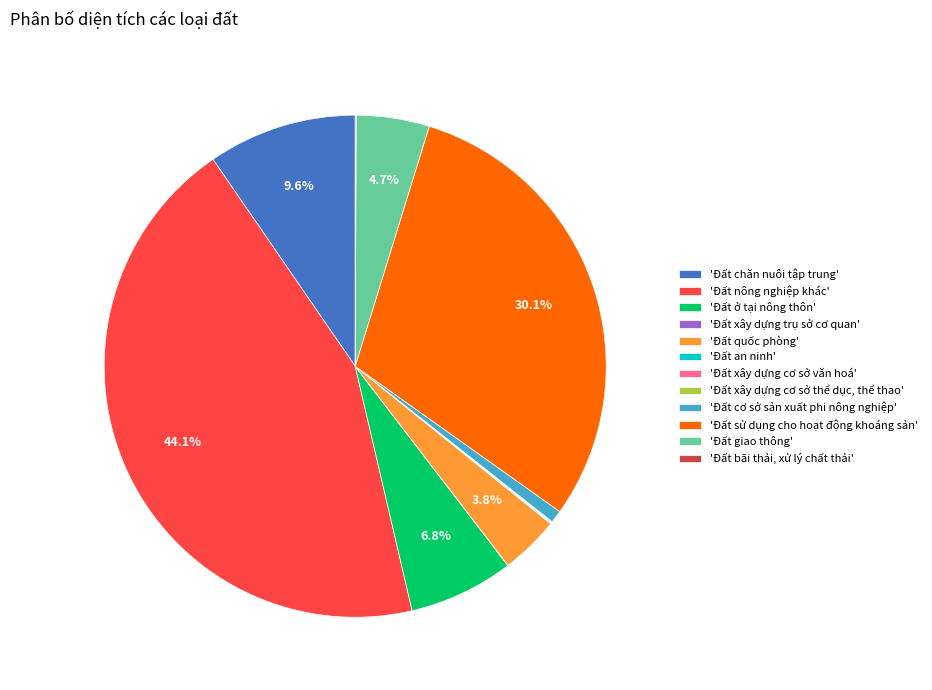

Which has a higher value, 'Đất ở tại nông thôn' or 'Đất sử dụng cho hoạt động khoáng sản'?

'Đất sử dụng cho hoạt động khoáng sản'